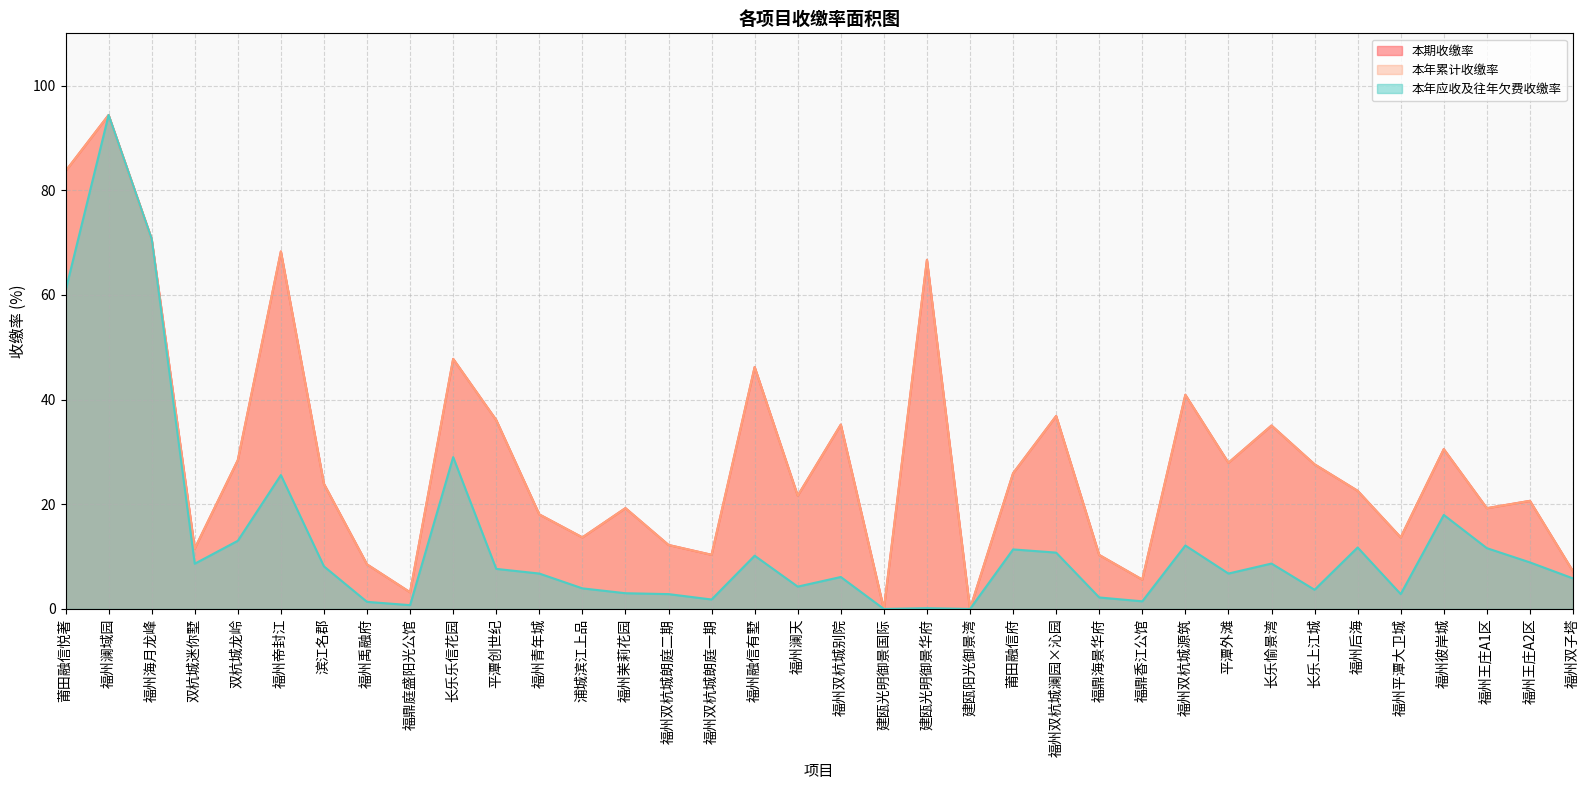

What is the value of the 本年累计收缴率 point at the 14th from the left?

19.3